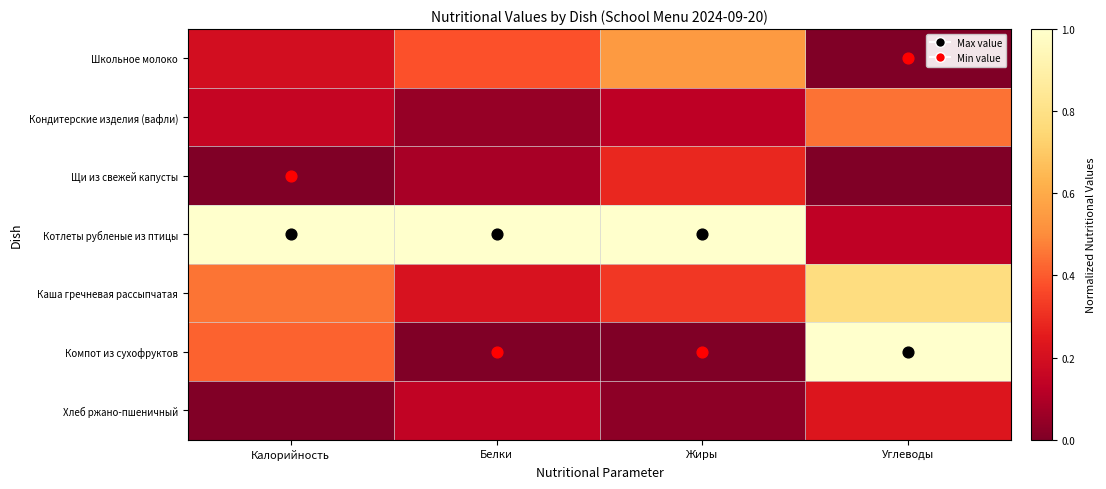

Which series has the largest range (max minus min)?

Компот из сухофруктов